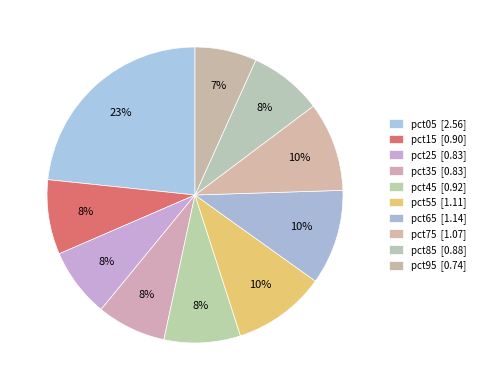

Does pct25 represent more than half of the total?

No